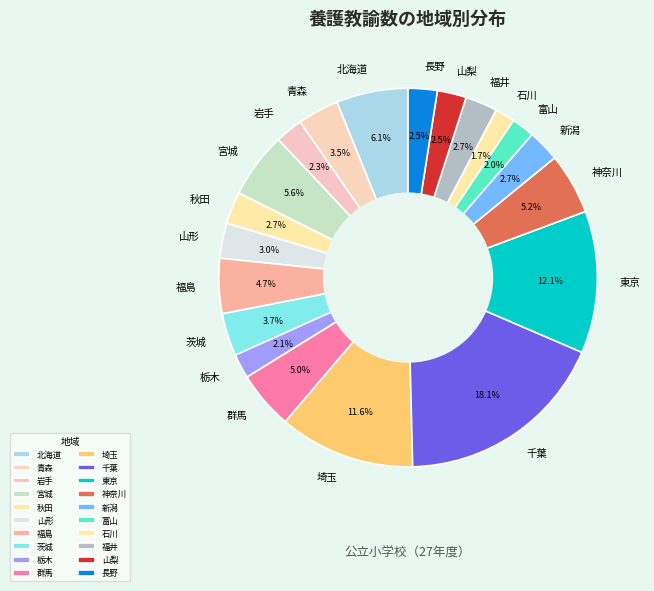

To the nearest percent, what is the combined percentage of 埼玉 and 秋田?

14%